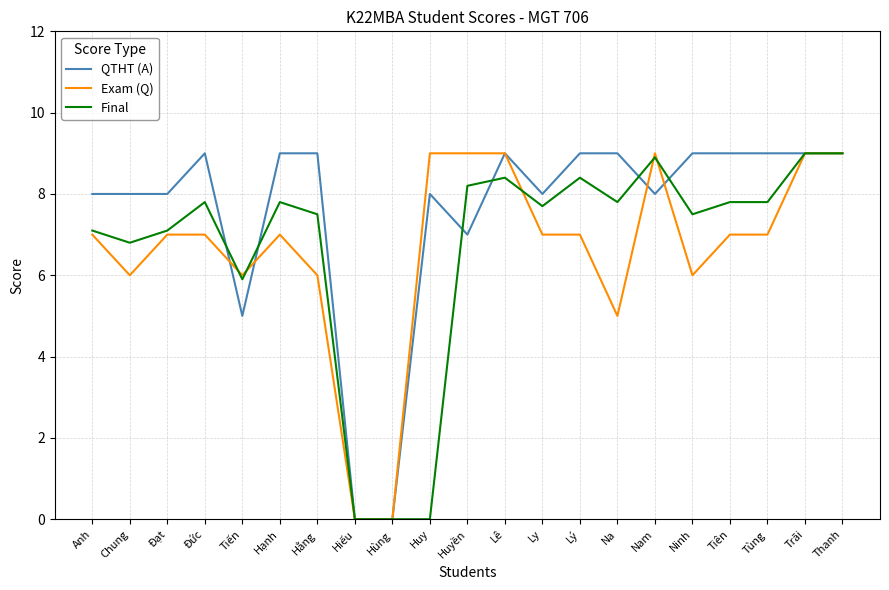

Reading right to left, extract all data points from this chart.

QTHT (A): Thanh=9.0	Trãi=9.0	Tùng=9.0	Tiên=9.0	Ninh=9.0	Nam=8.0	Na=9.0	Lý=9.0	Ly=8.0	Lê=9.0	Huyền=7.0	Huy=8.0	Hùng=0.0	Hiếu=0.0	Hằng=9.0	Hạnh=9.0	Tiến=5.0	Đức=9.0	Đạt=8.0	Chung=8.0	Anh=8.0
Exam (Q): Thanh=9.0	Trãi=9.0	Tùng=7.0	Tiên=7.0	Ninh=6.0	Nam=9.0	Na=5.0	Lý=7.0	Ly=7.0	Lê=9.0	Huyền=9.0	Huy=9.0	Hùng=0.0	Hiếu=0.0	Hằng=6.0	Hạnh=7.0	Tiến=6.0	Đức=7.0	Đạt=7.0	Chung=6.0	Anh=7.0
Final: Thanh=9.0	Trãi=9.0	Tùng=7.8	Tiên=7.8	Ninh=7.5	Nam=8.9	Na=7.8	Lý=8.4	Ly=7.7	Lê=8.4	Huyền=8.2	Huy=0.0	Hùng=0.0	Hiếu=0.0	Hằng=7.5	Hạnh=7.8	Tiến=5.9	Đức=7.8	Đạt=7.1	Chung=6.8	Anh=7.1